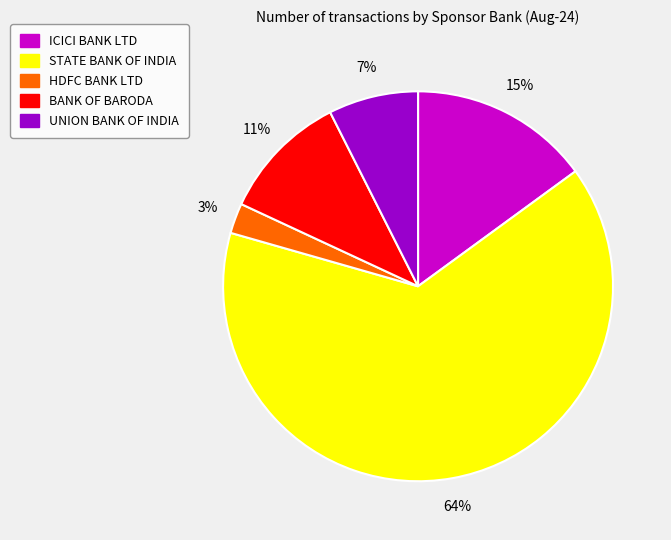

Which has a higher value, HDFC BANK LTD or STATE BANK OF INDIA?

STATE BANK OF INDIA